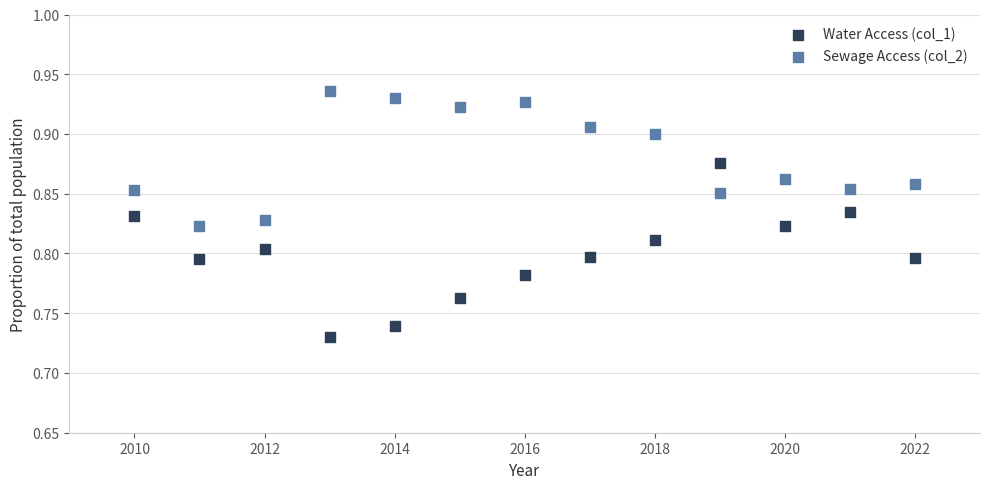

Which series contains the highest Y value?

Sewage Access (col_2)